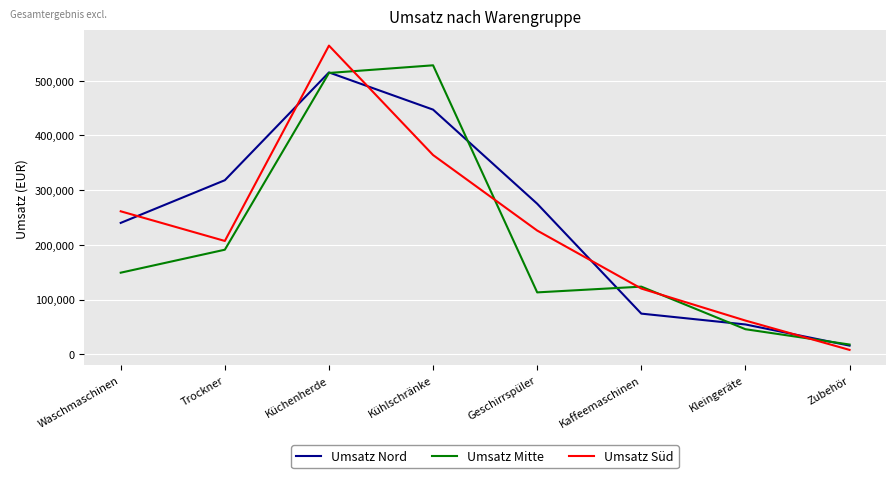

True or false: Umsatz Süd has a value of 364000 at Kühlschränke.

True